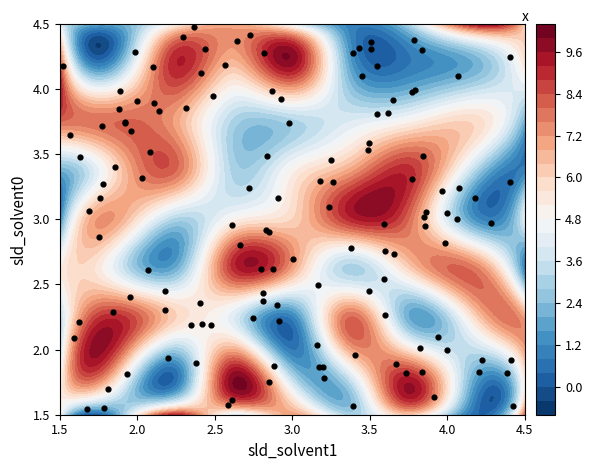

What is the difference between the maximum and minimum values in the 7 series?

6